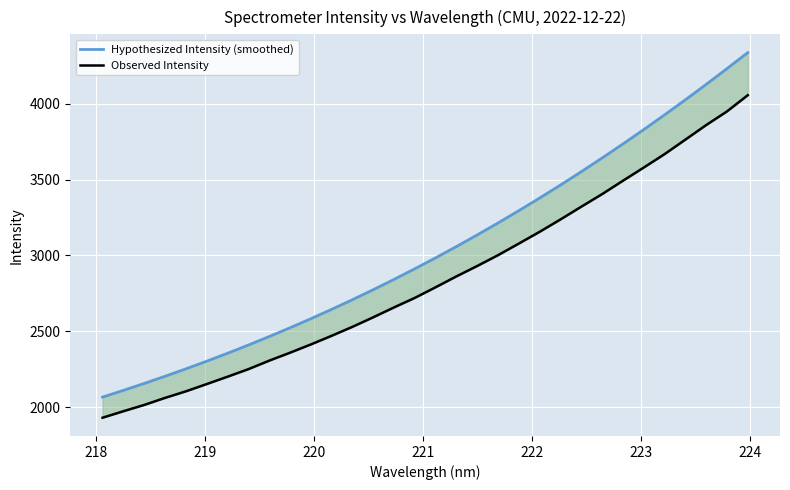

At how many categories does at least one series exceed 4177?

2